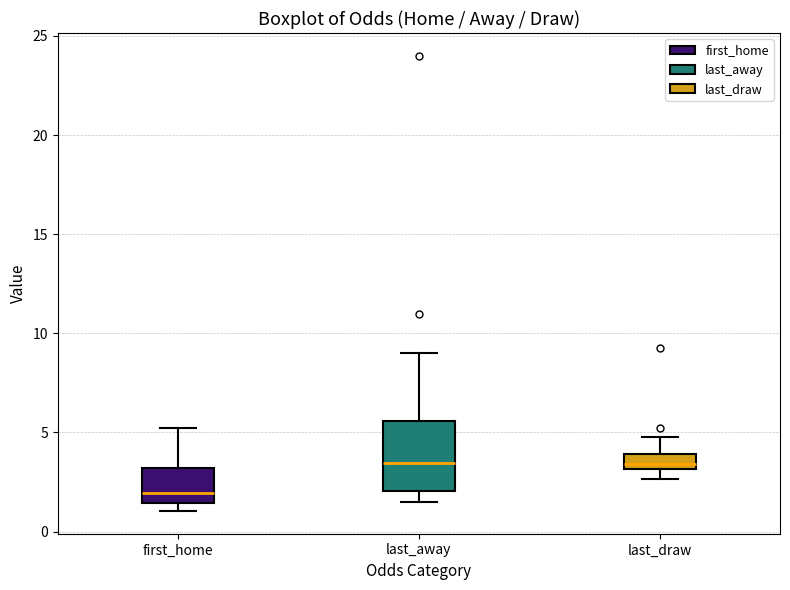

Where does the median line of the box for first_home sit on the y-axis? The values are not printed on the chart, so give them approximately, as read against the axis.

2.0